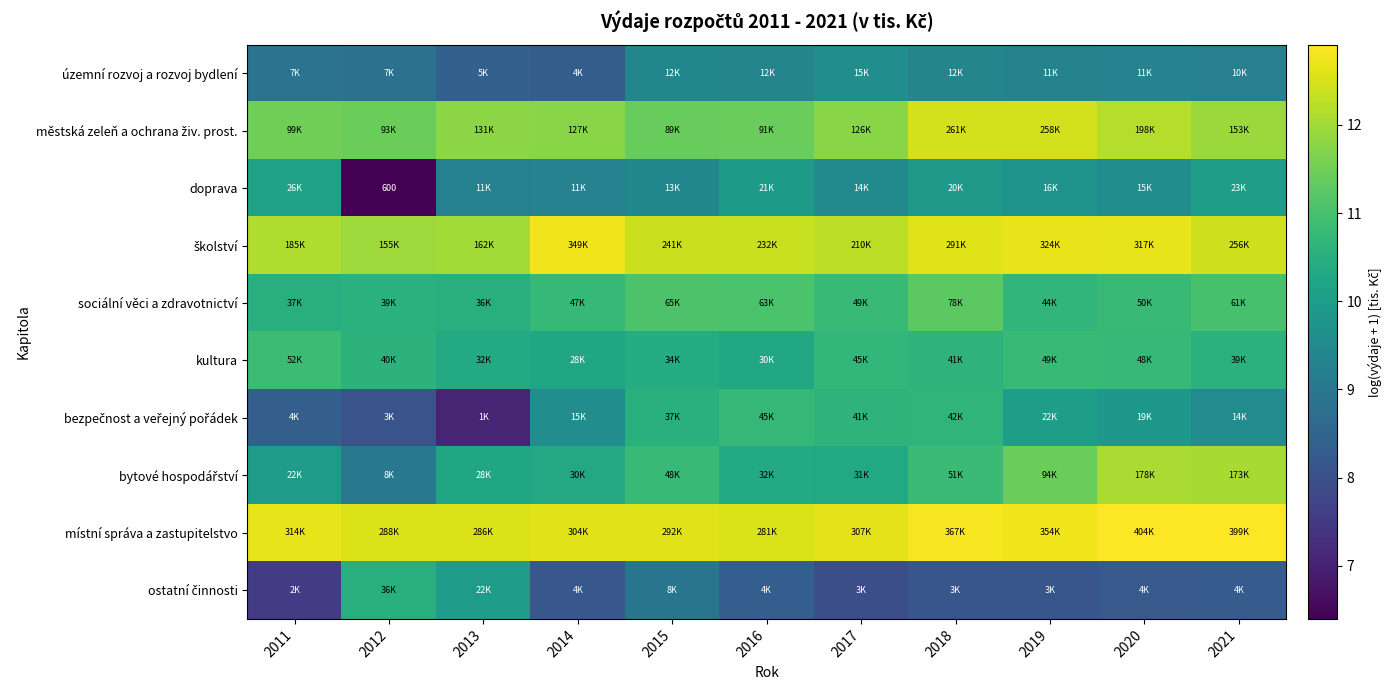

At which label is místní správa a zastupitelstvo closest to 12?

2016